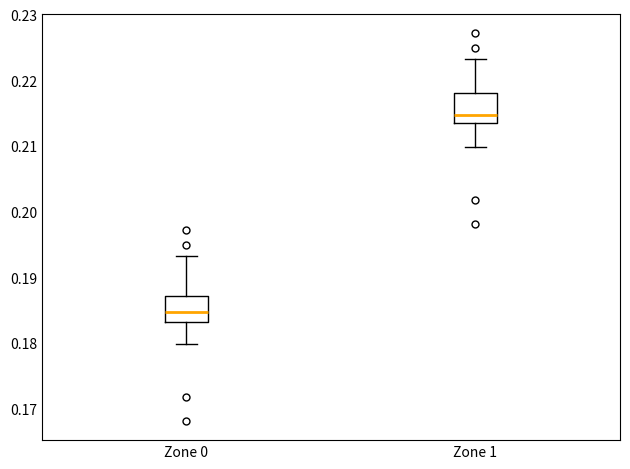

Reading left to right, transcribe this box plot: for each box, give where its median line is, the range the box spans, and where its two whiskers end, as read against the y-axis. The values are not printed on the chart, so give them approximately, as read against the axis.

Zone 0: median 0.185, box 0.183 to 0.187, whiskers 0.180 to 0.193
Zone 1: median 0.215, box 0.214 to 0.218, whiskers 0.210 to 0.223